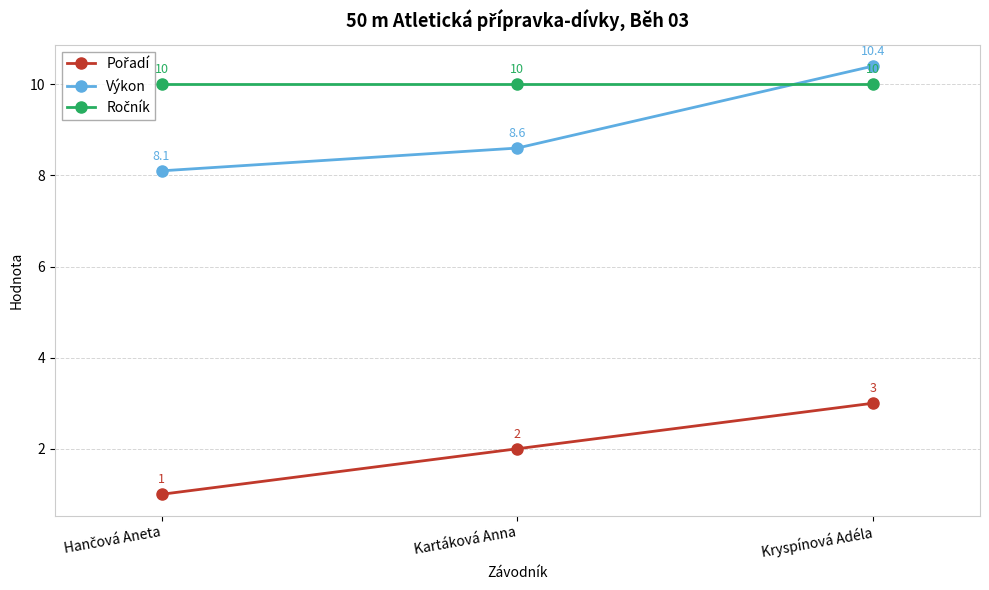

What is the minimum value shown in the chart?

1.0